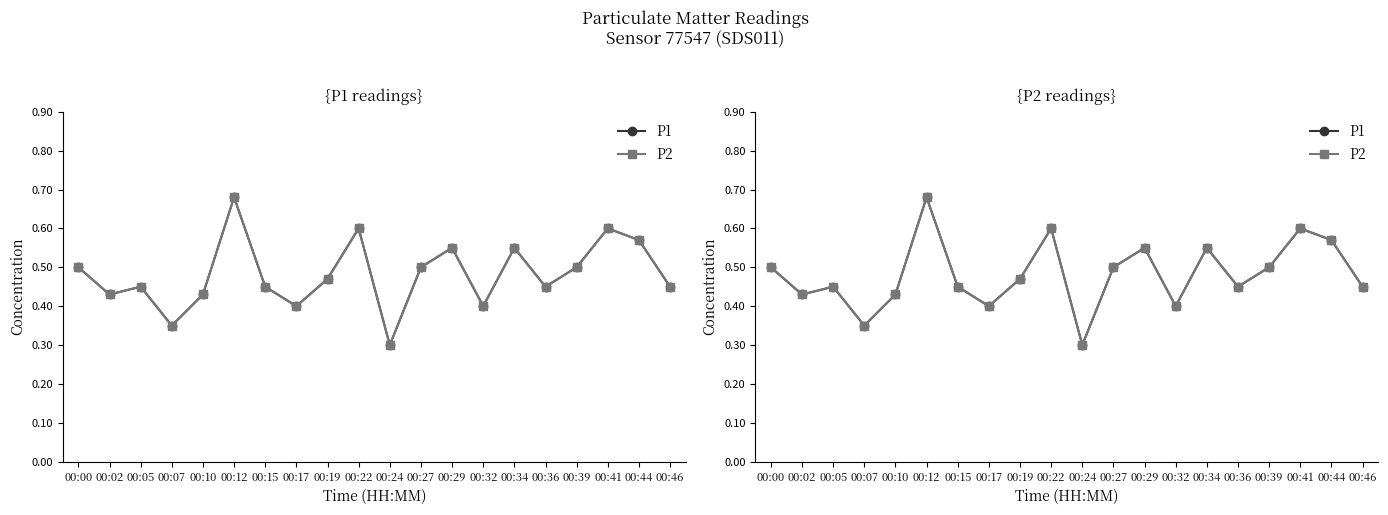

At which category does P1 reach its first local valley?

00:02